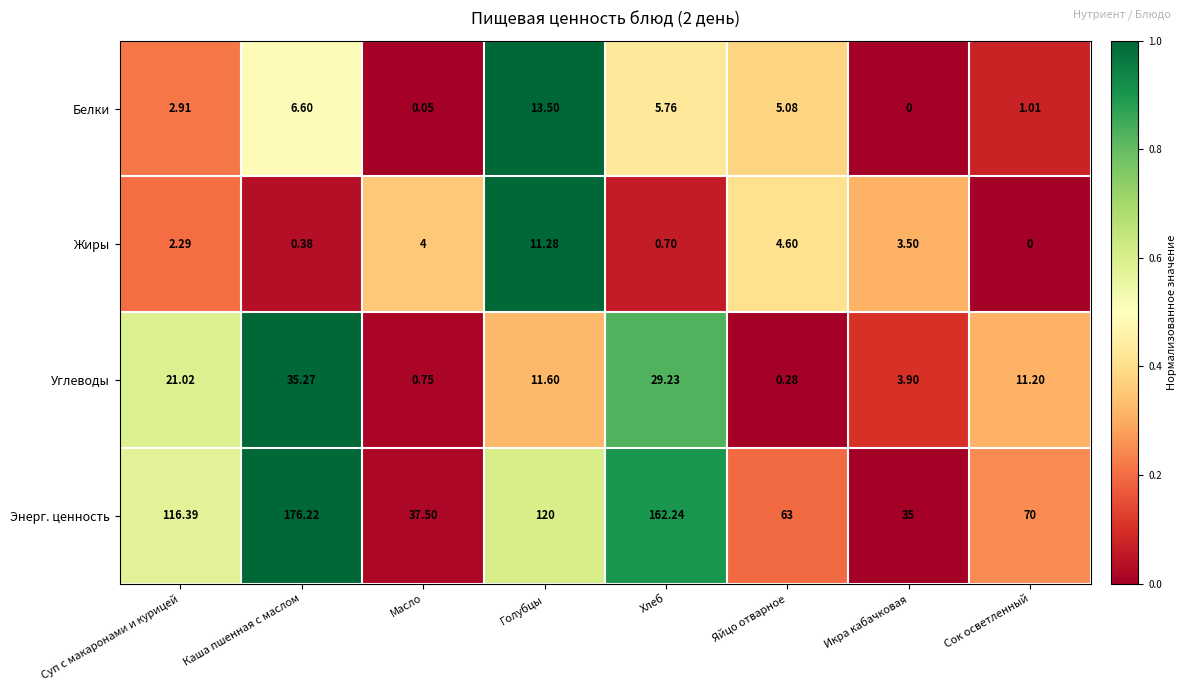

At how many categories does at least one series exceed 0?

8